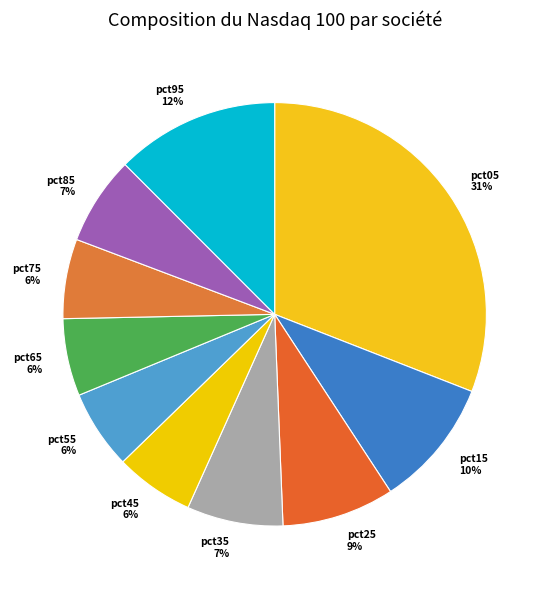

Which has a higher value, pct05 or pct35?

pct05